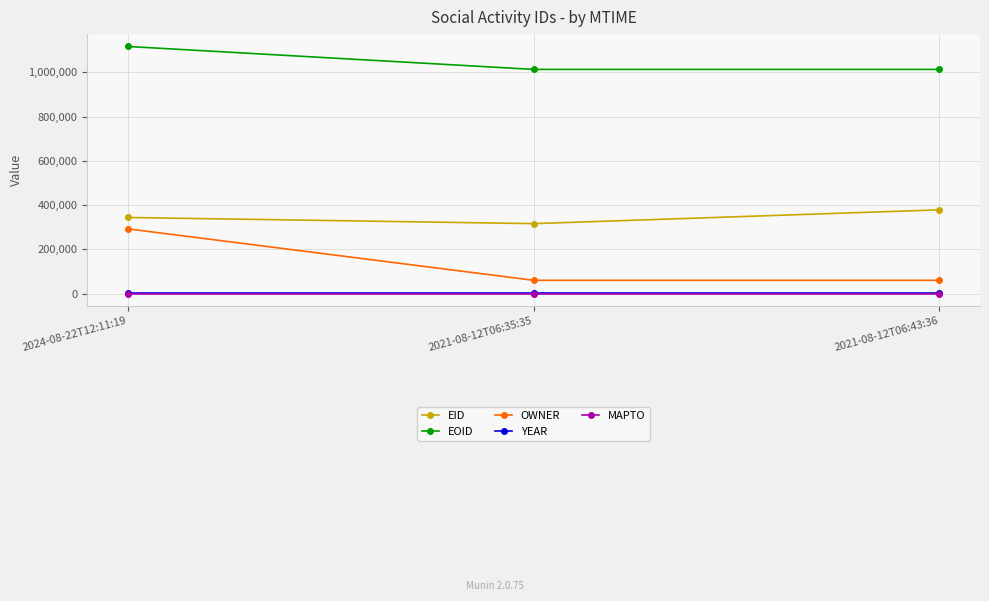

What is the minimum value for EID?

316607